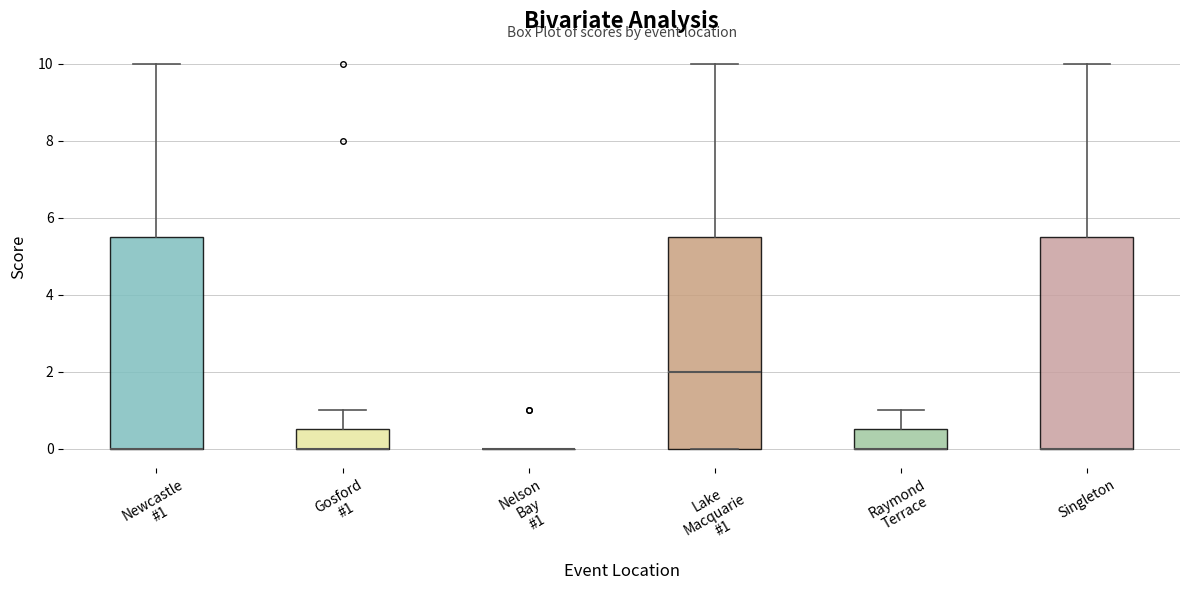

Where does the upper whisker of the box for Newcastle #1 end on the y-axis? The values are not printed on the chart, so give them approximately, as read against the axis.

10.0